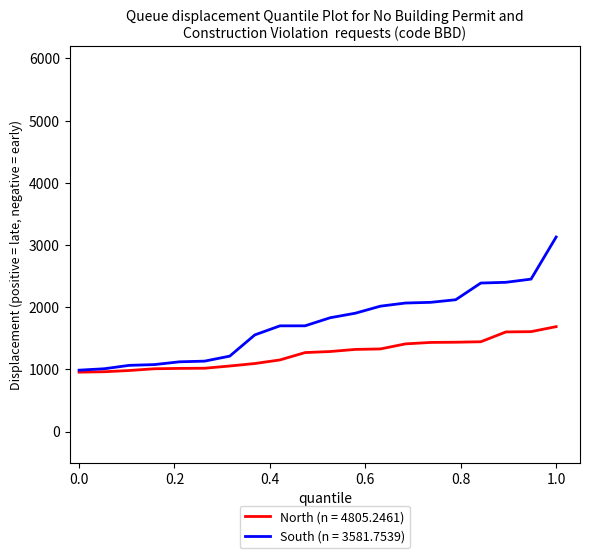

Which series has the largest range (max minus min)?

South (n = 3581.7539)